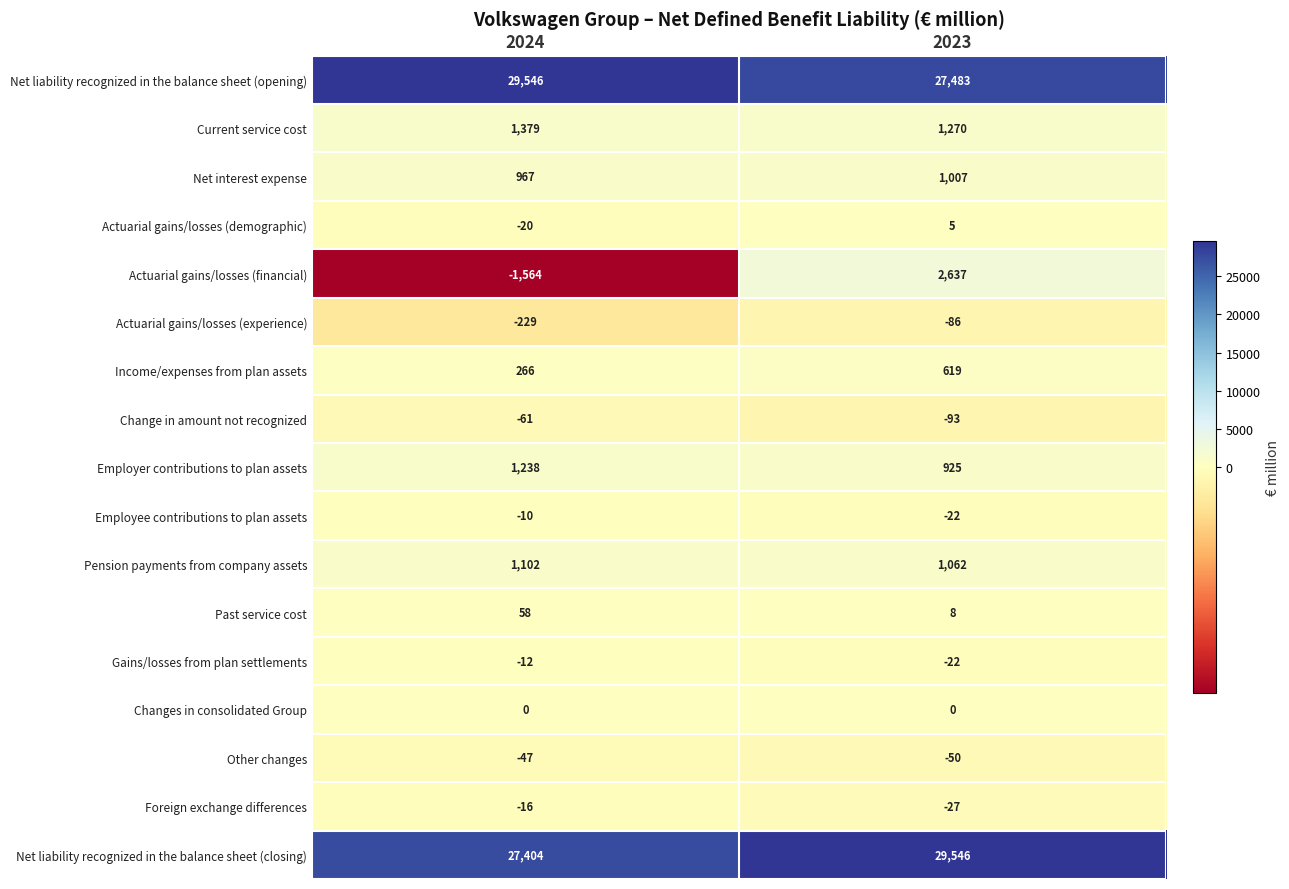

Count the number of data series in this chart.

17